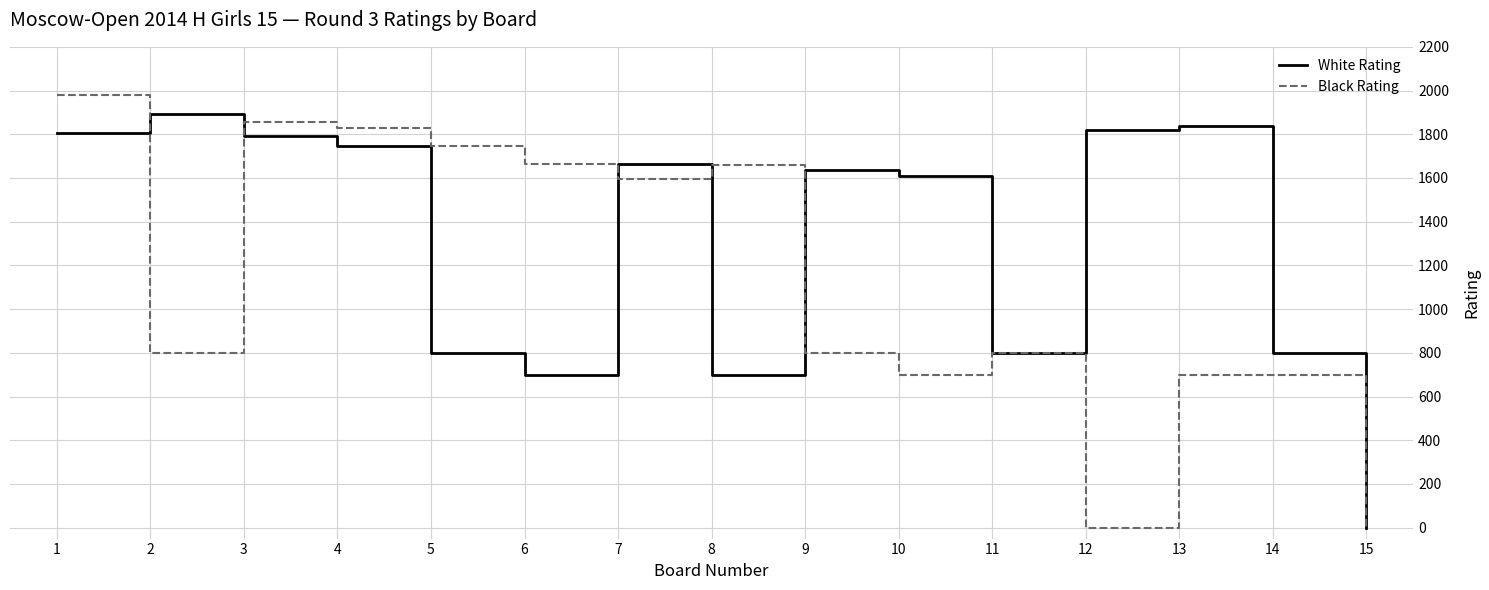

At which category does White Rating reach its first local peak?

2